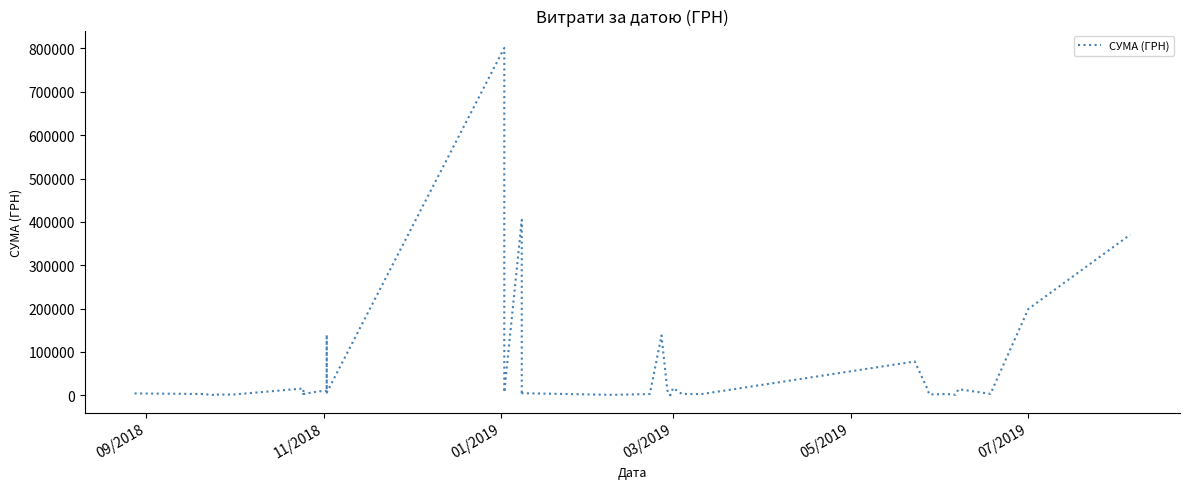

What is the minimum value shown in the chart?

150.9